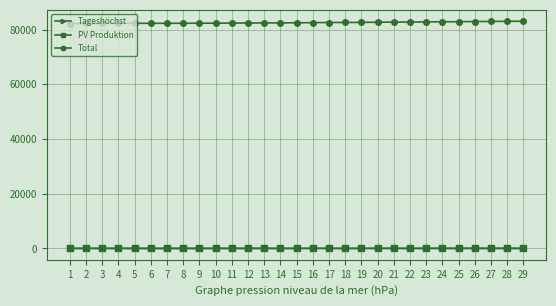

Is the value of Tageshöchst at 9 greater than the value of Total at 6?

No